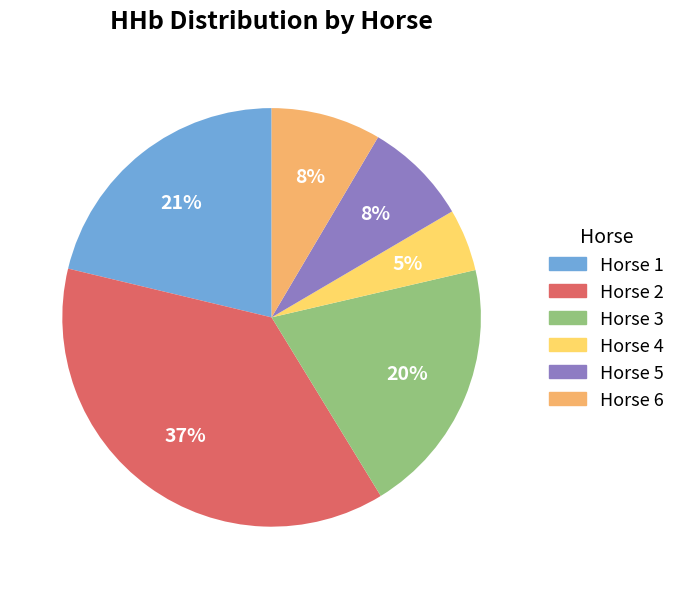

To the nearest percent, what portion does Horse 5 represent?

8%